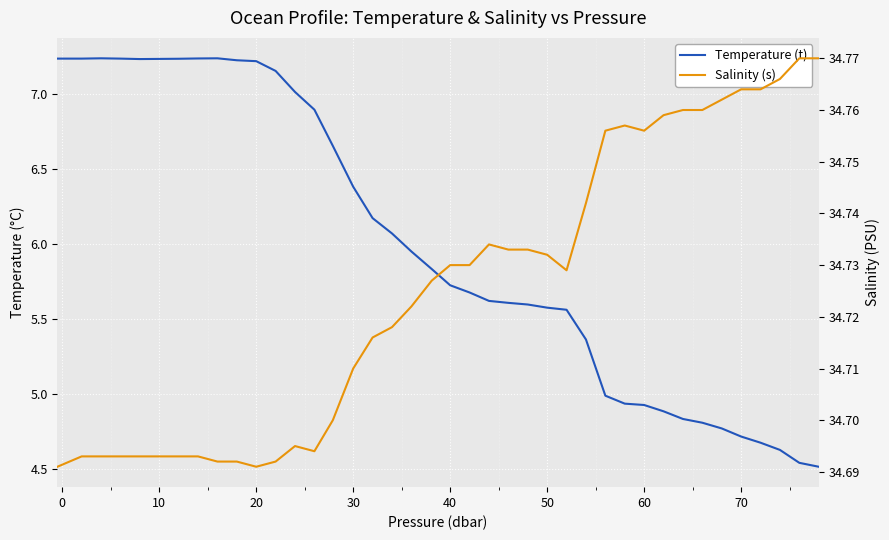

How many data points in Temperature (t) are less than 5?

12